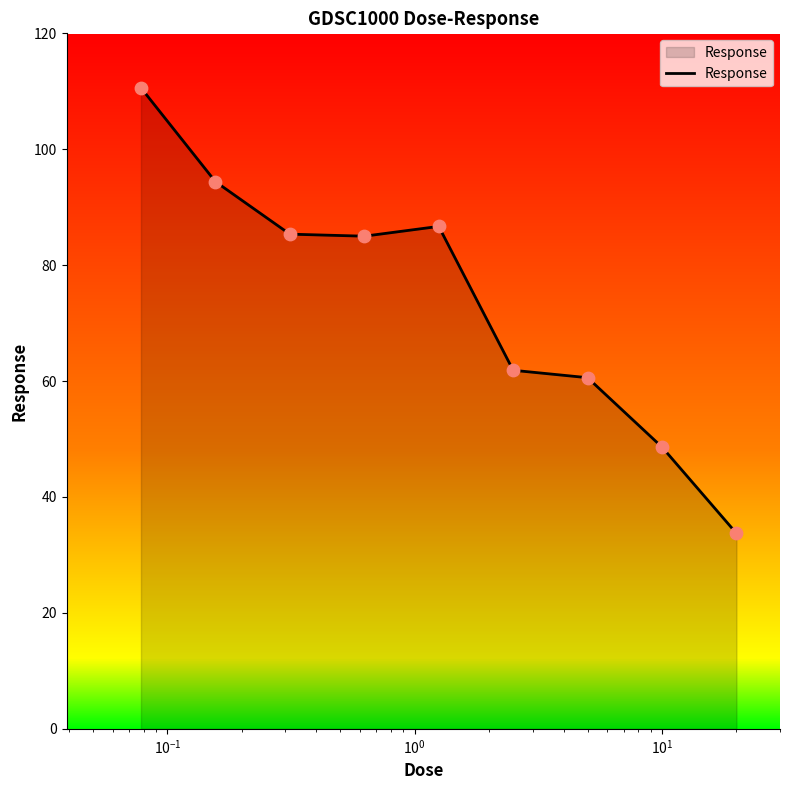

What is the greatest value displayed?

110.6